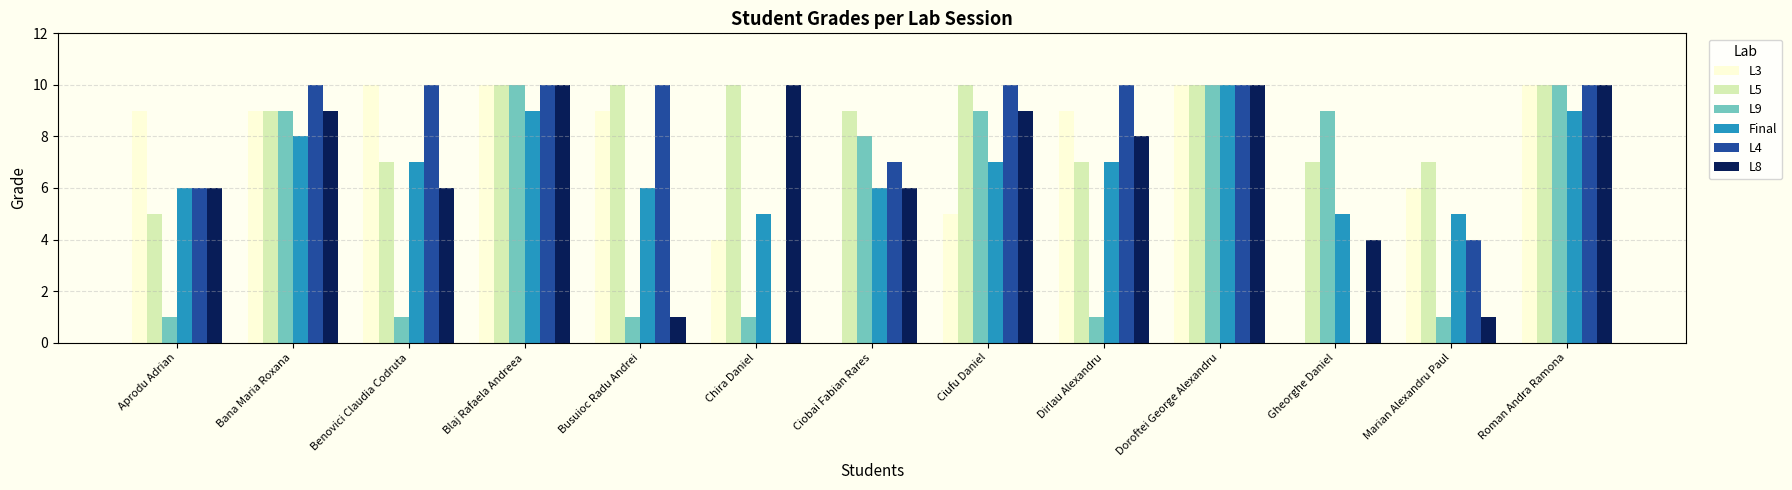

True or false: L9 has a value of 0 at Busuioc Radu Andrei.

False